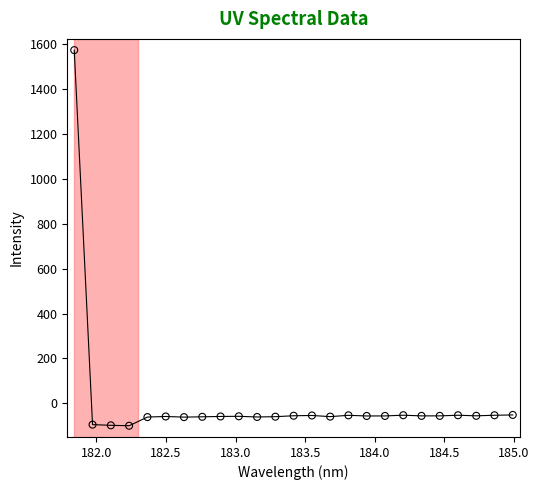

What is the range of X values (max minus min)?

3.1